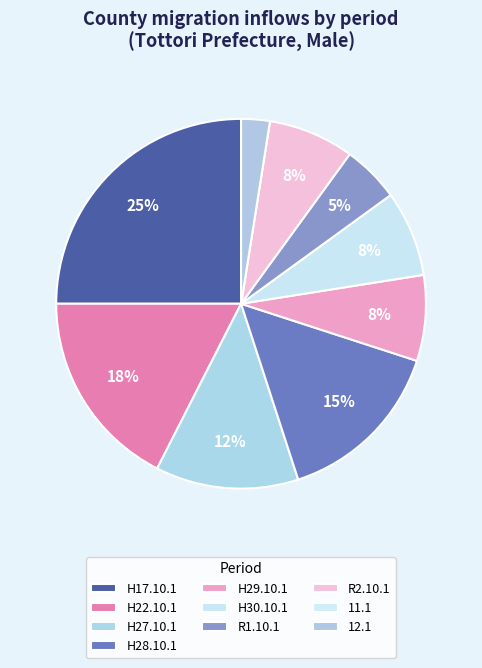

What is the ratio of the value at H22.10.1 to the value at H28.10.1?

1.2